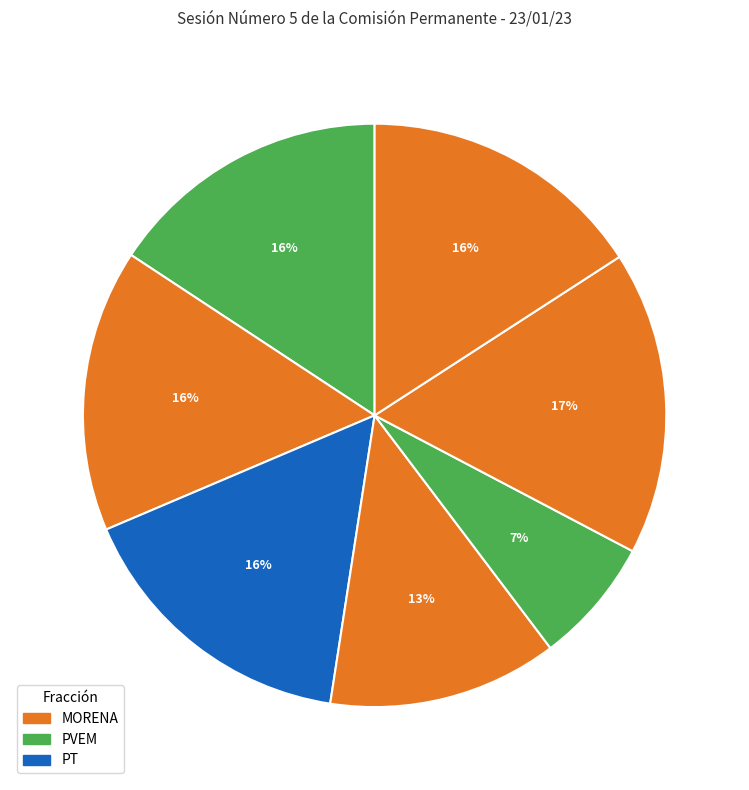

To the nearest percent, what is the average slice percentage?

14%